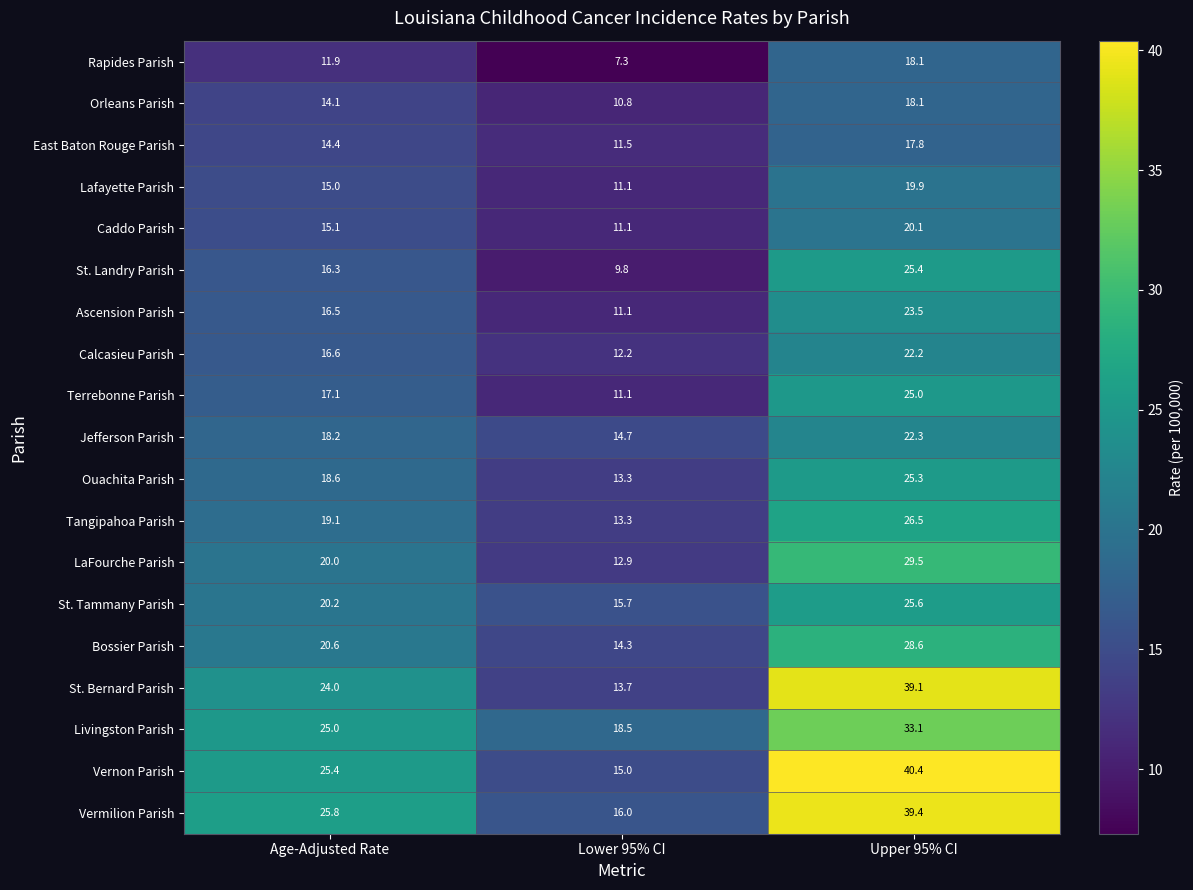

What is the difference between the Ascension Parish values at Age-Adjusted Rate and Upper 95% CI?

7.0